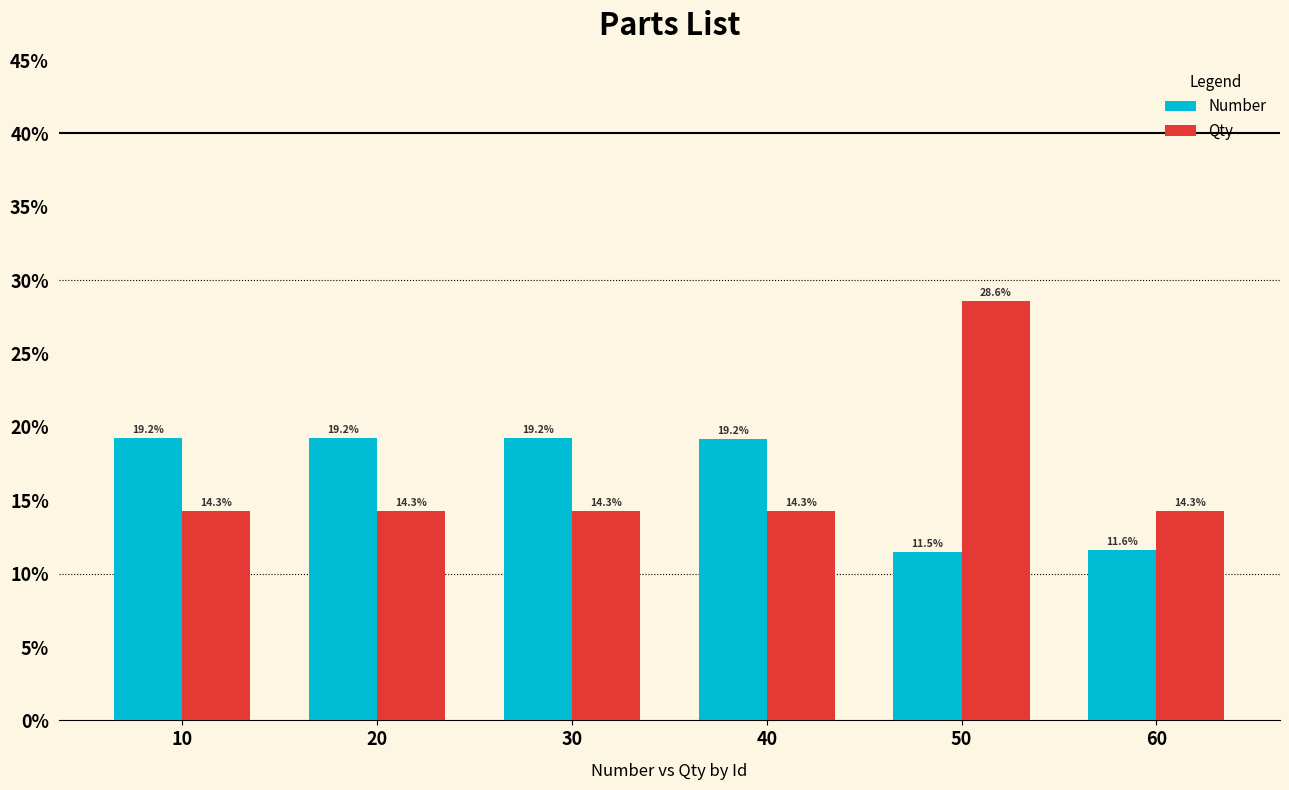

Between 30 and 40, which series saw the biggest shift?

Number